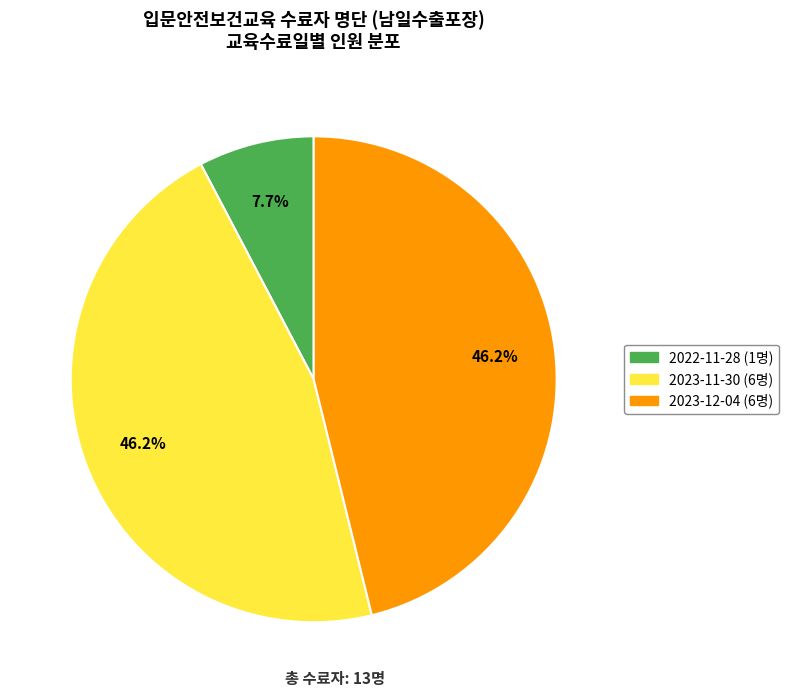

To the nearest percent, what is the difference between the 2022-11-28 and 2023-12-04 slice percentages?

38%